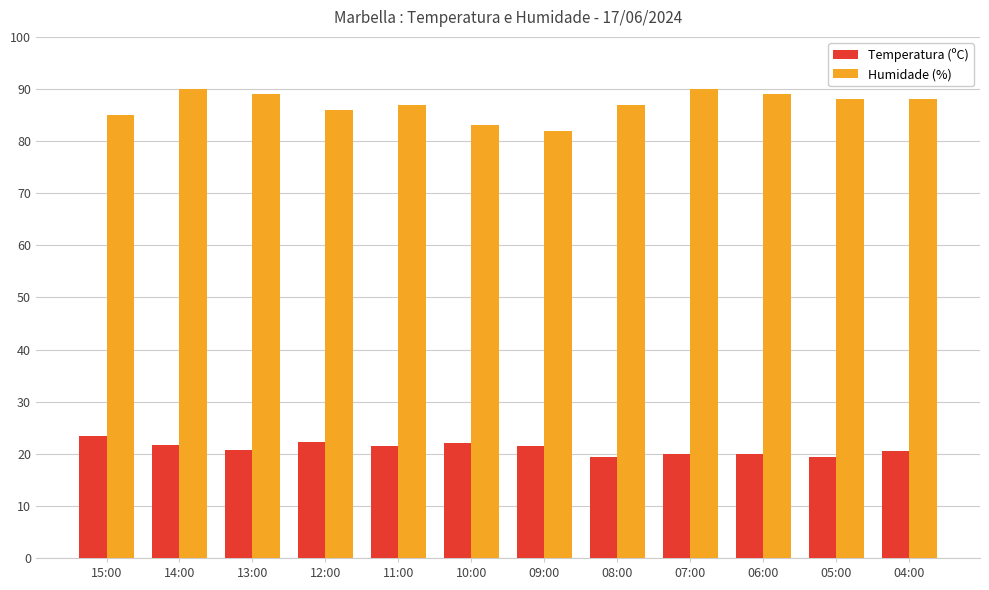

True or false: Humidade (%) has a value of 83.0 at 10:00.

True